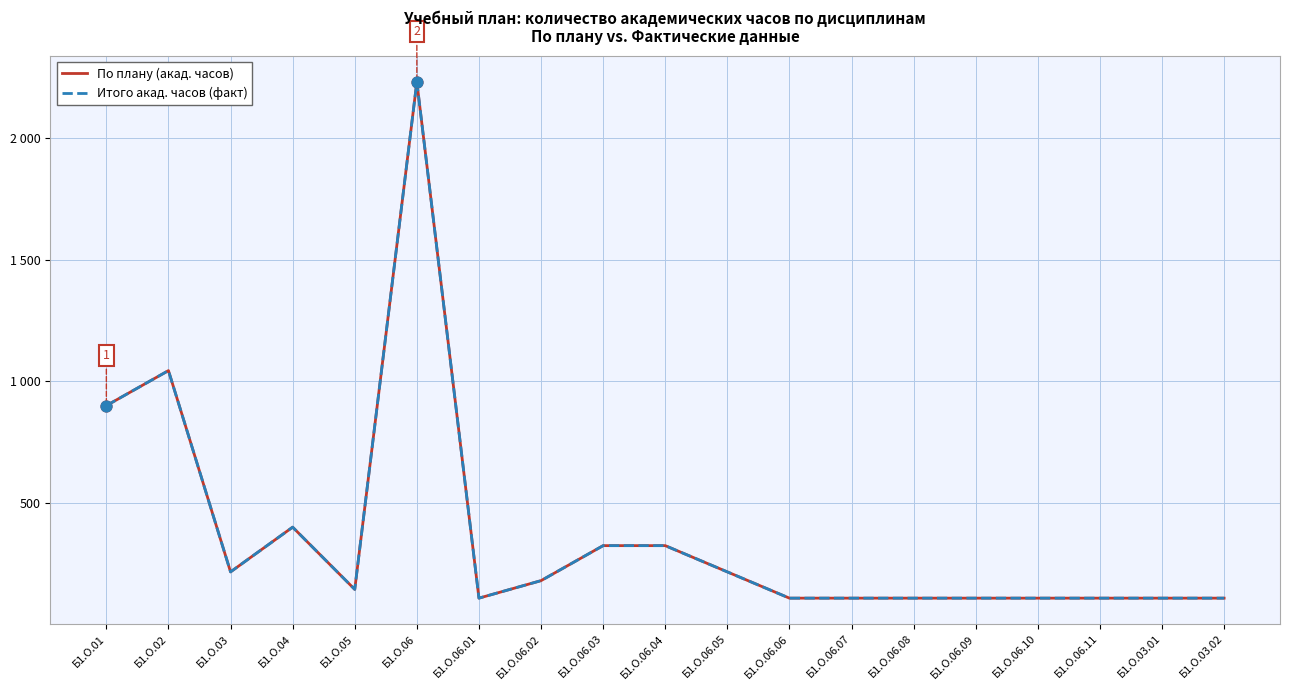

At how many categories does at least one series exceed 198?

8